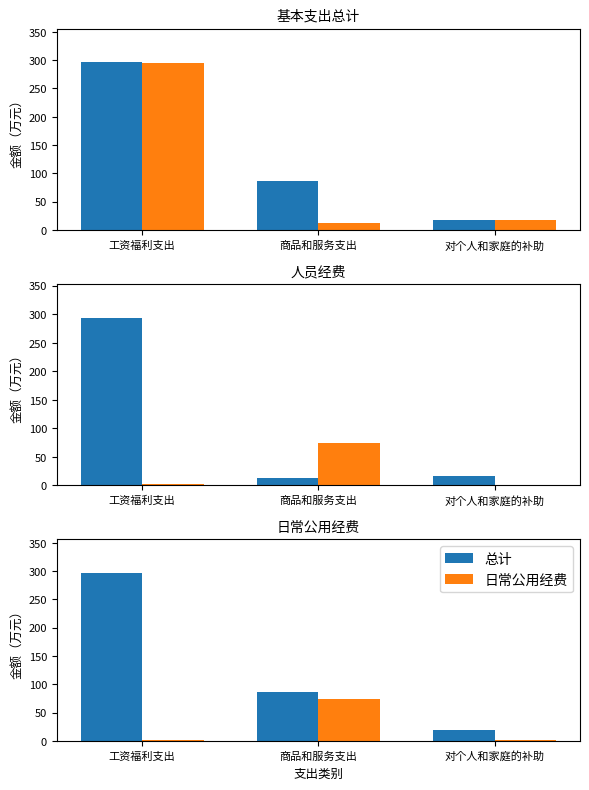

Between 对个人和家庭的补助 and 商品和服务支出, which is larger?

商品和服务支出